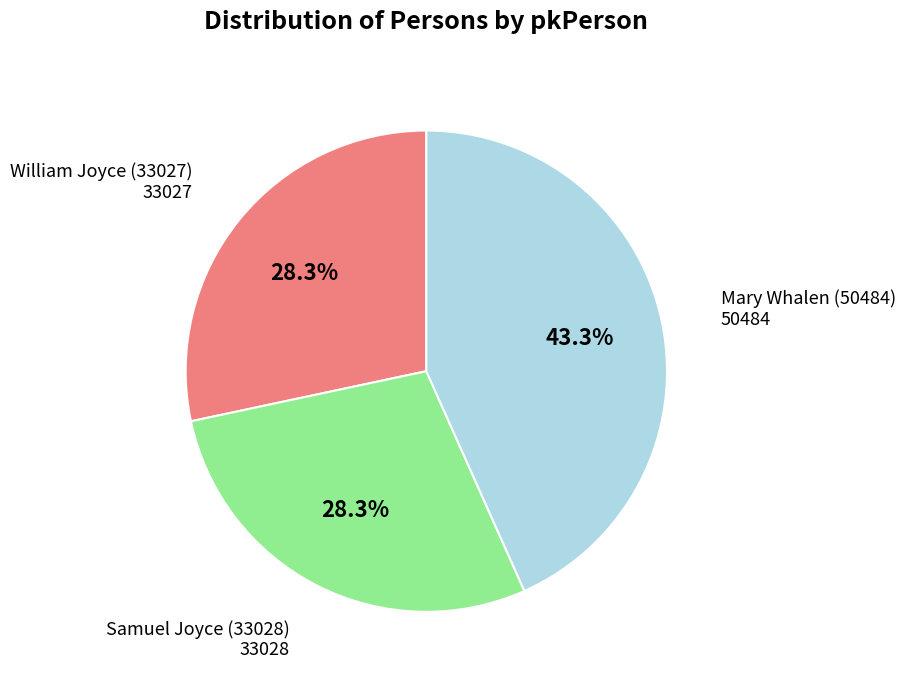

Is there any slice that represents more than half of the pie?

No